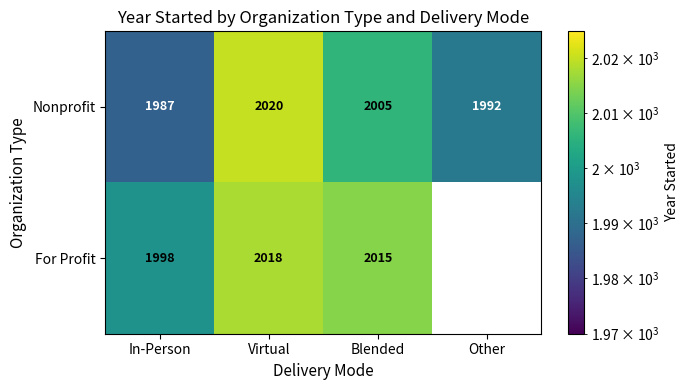

Rank the categories by Nonprofit value from highest to lowest.

Virtual, Blended, Other, In-Person